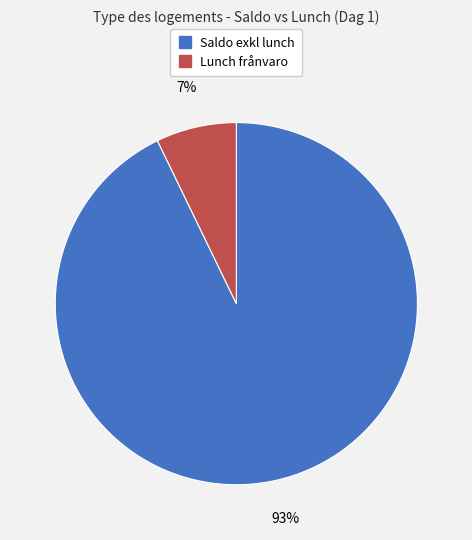

Rank the categories by value from highest to lowest.

Saldo exkl lunch, Lunch frånvaro